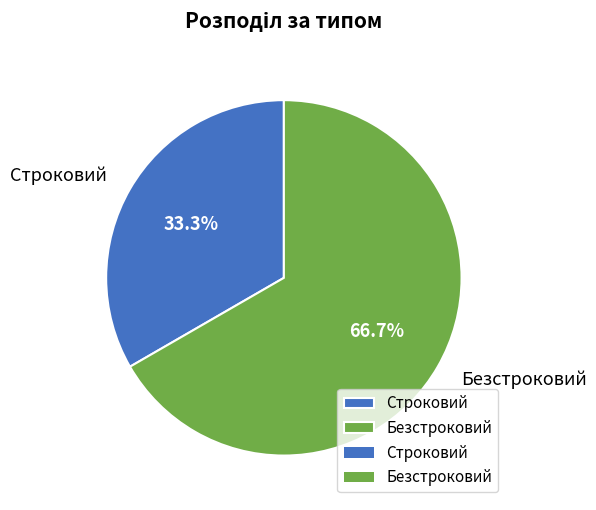

To the nearest percent, what is the difference between the Безстроковий and Строковий slice percentages?

33%